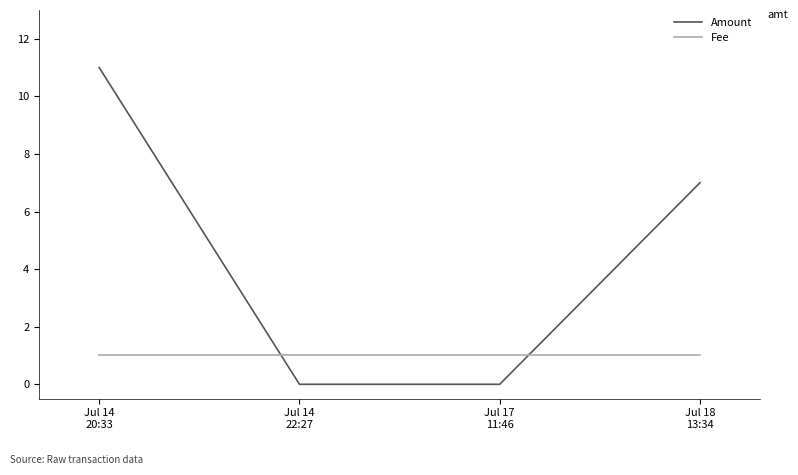

Reading left to right, transcribe all the data shown in this chart.

Amount: Jul 14
20:33=11	Jul 14
22:27=0	Jul 17
11:46=0	Jul 18
13:34=7
Fee: Jul 14
20:33=1	Jul 14
22:27=1	Jul 17
11:46=1	Jul 18
13:34=1